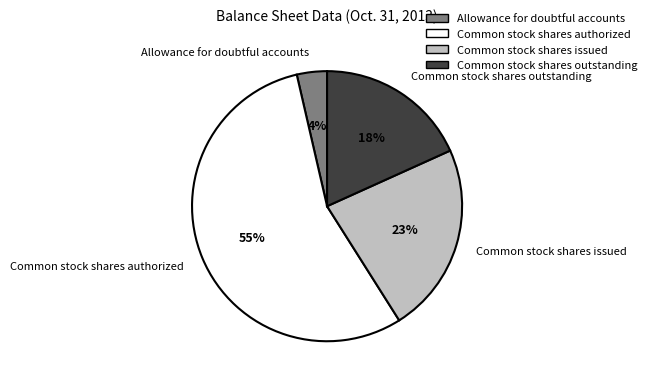

What percentage is the Common stock shares authorized slice, to the nearest percent?

55%